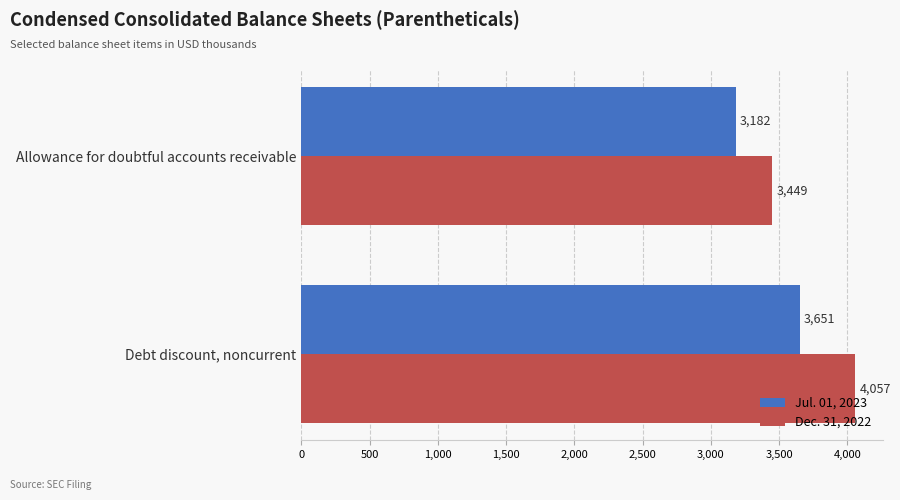

What is the difference between the maximum and minimum values in the Jul. 01, 2023 series?

469